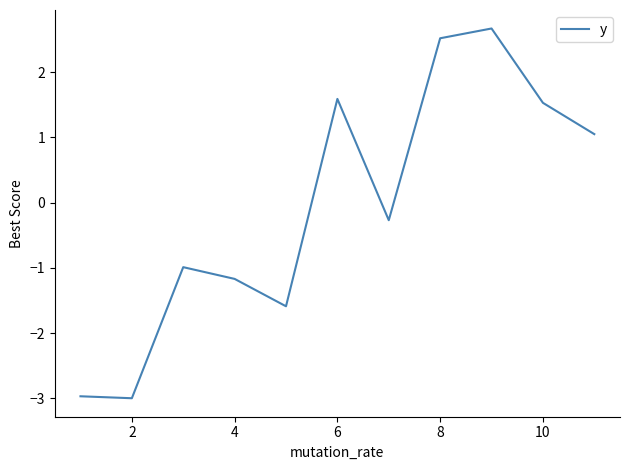

What is the greatest value displayed?

2.7